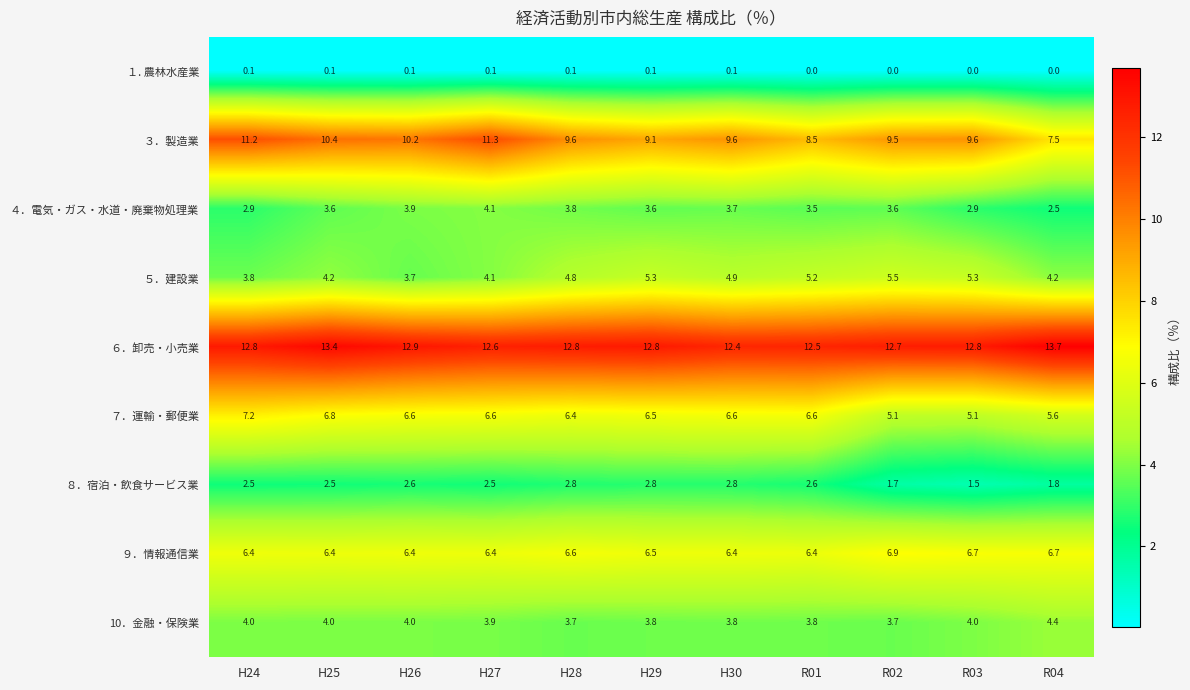

At which label is ５．建設業 closest to 4?

H27